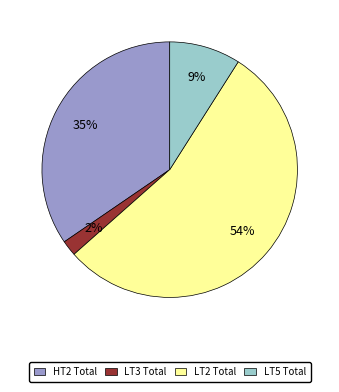

Is the sum of HT2 Total and LT5 Total greater than half?

No